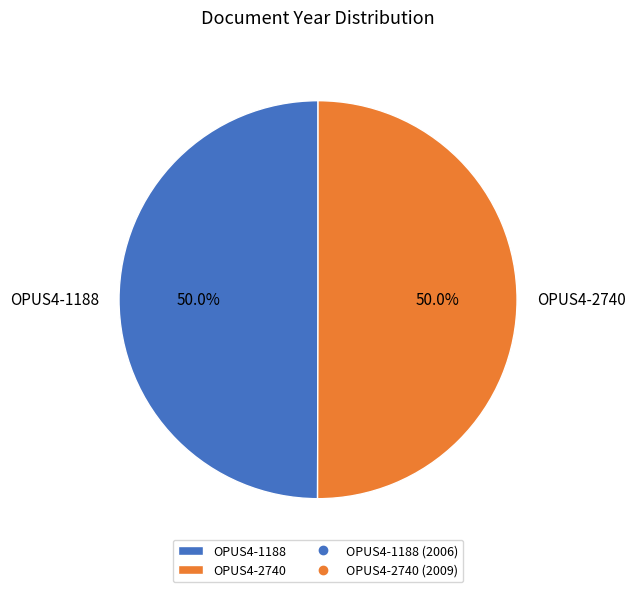

Is the sum of OPUS4-2740 and OPUS4-1188 greater than half?

Yes